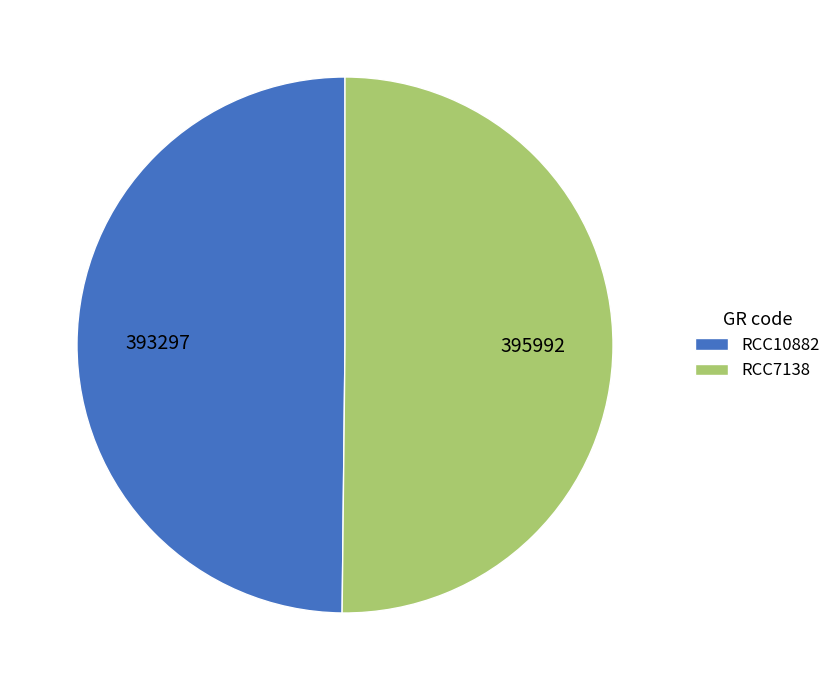

Count the number of slices in the pie.

2